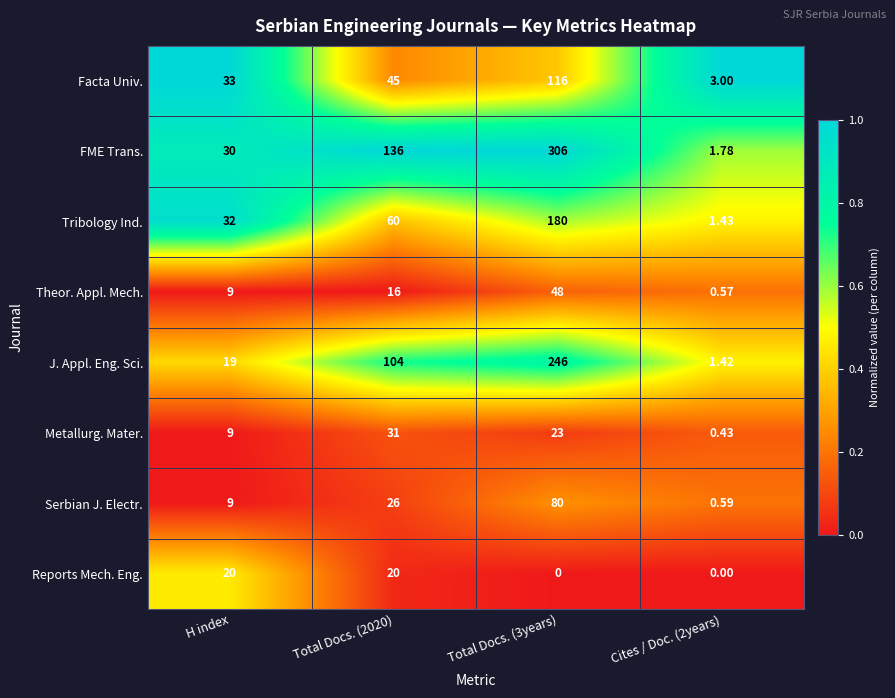

Where is Metallurg. Mater. nearest to the value 15?

H index